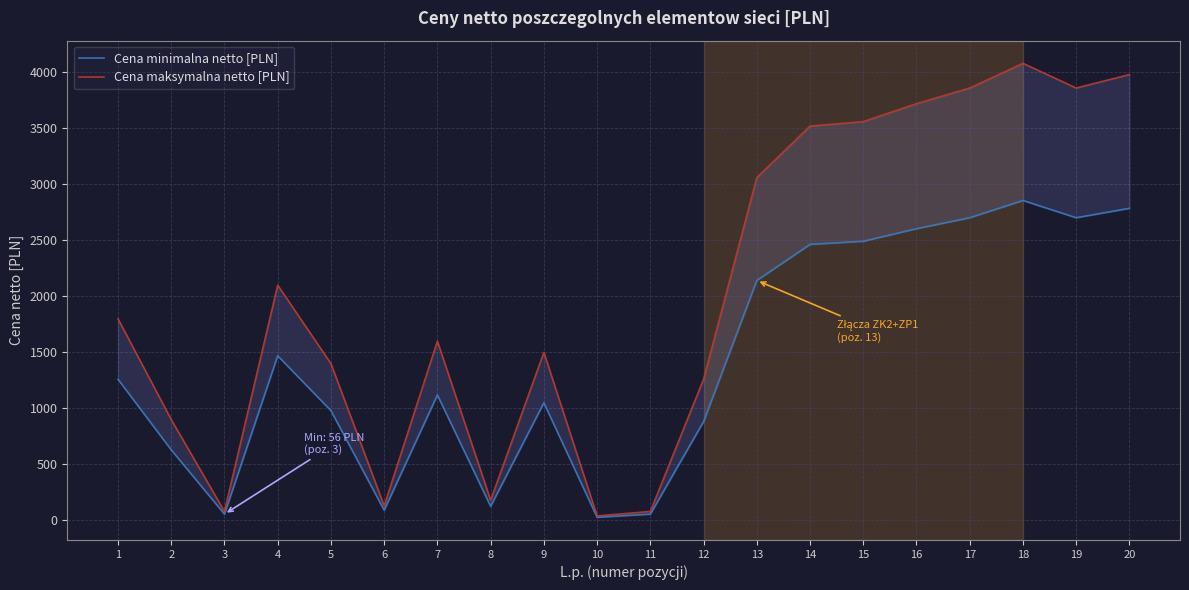

What is the average value of the Cena maksymalna netto [PLN] series?

2035.5